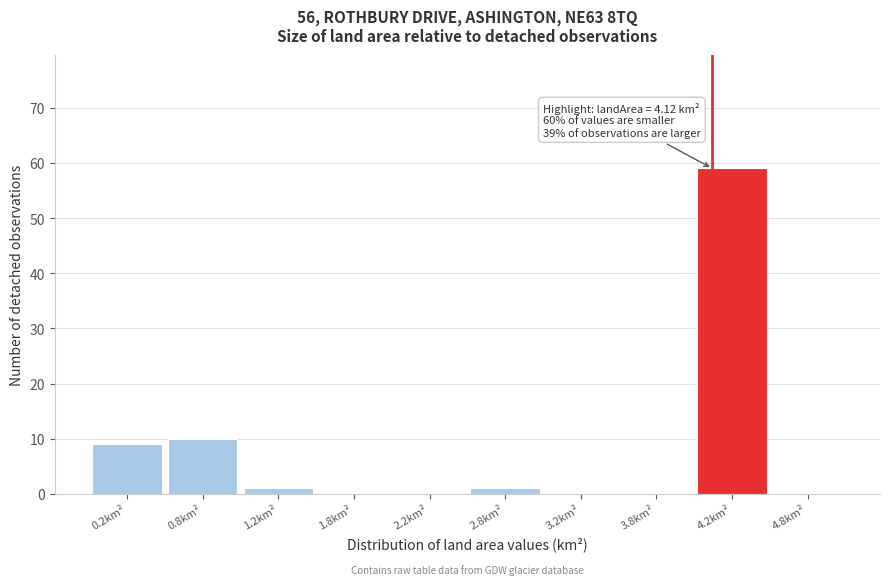

Which range on the x-axis has the tallest bar?

4.0 to 4.5